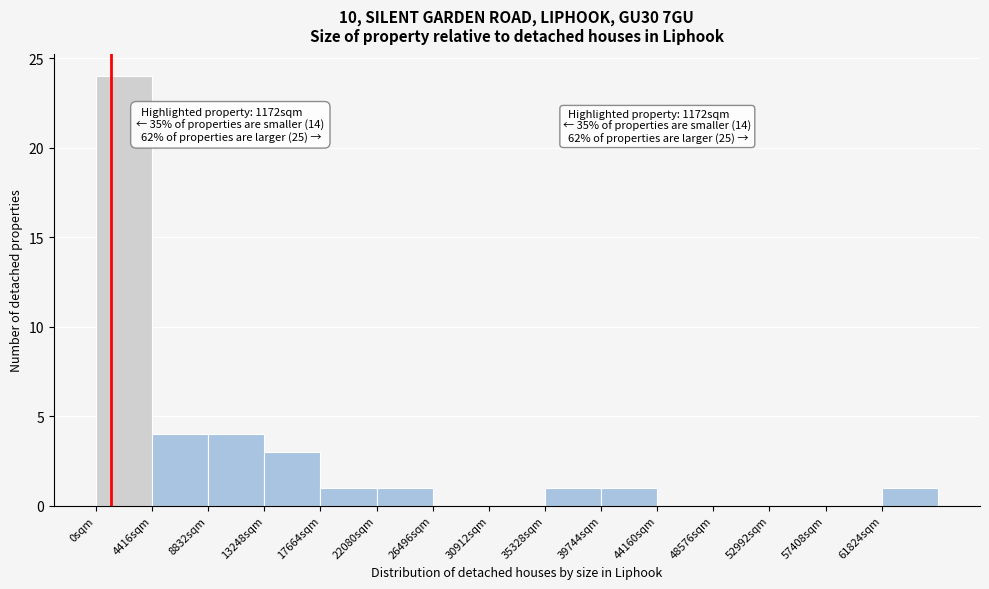

Which range on the x-axis has the tallest bar?

0 to 4500